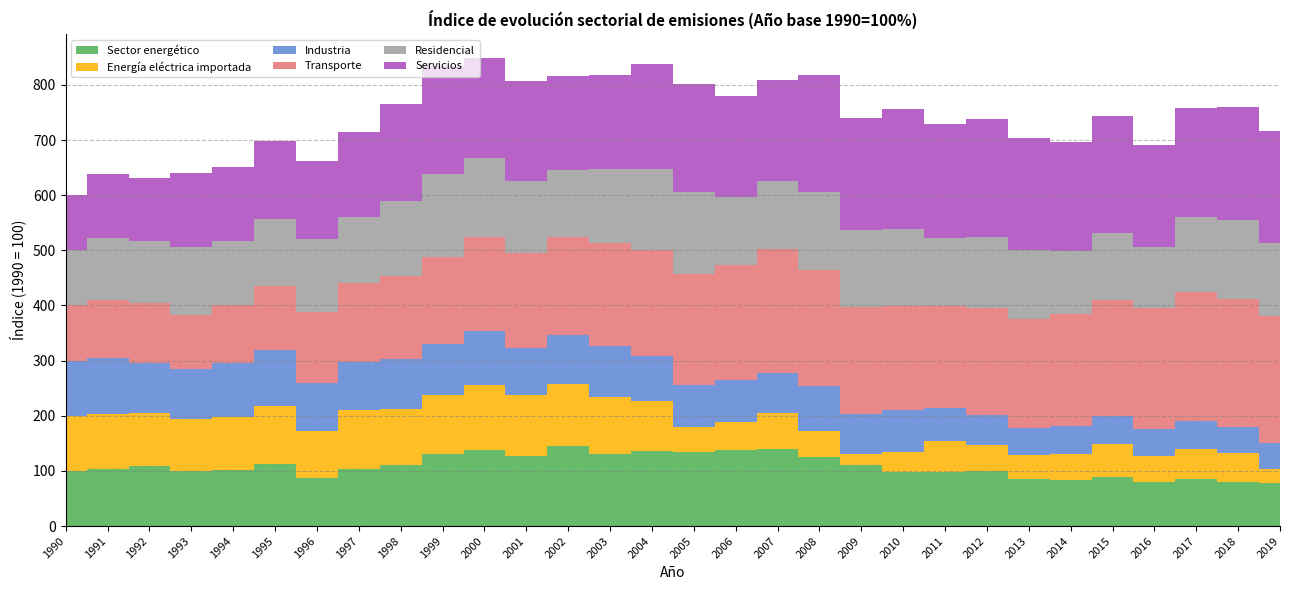

Reading left to right, list all the values displayed in this chart.

Sector energético: 1990=100.0	1991=102.7	1992=109.8	1993=100.2	1994=101.4	1995=112.9	1996=86.7	1997=102.6	1998=110.5	1999=130.8	2000=138.2	2001=126.8	2002=145.7	2003=131.3	2004=136.7	2005=134.9	2006=138.3	2007=139.9	2008=125.7	2009=111.1	2010=98.7	2011=97.5	2012=100.7	2013=84.8	2014=83.2	2015=89.0	2016=80.0	2017=84.7	2018=80.6	2019=78.0
Energía eléctrica importada: 1990=100.0	1991=101.1	1992=95.3	1993=93.2	1994=96.2	1995=104.3	1996=84.9	1997=107.7	1998=102.0	1999=107.2	2000=117.6	2001=111.3	2002=111.2	2003=103.3	2004=89.8	2005=44.7	2006=50.3	2007=65.4	2008=46.6	2009=20.3	2010=35.8	2011=56.6	2012=45.4	2013=43.5	2014=48.3	2015=60.1	2016=46.9	2017=54.8	2018=51.2	2019=26.3
Industria: 1990=100.0	1991=100.5	1992=90.9	1993=92.3	1994=97.4	1995=101.4	1996=88.6	1997=88.0	1998=91.0	1999=92.0	2000=97.4	2001=84.8	2002=88.9	2003=92.8	2004=81.6	2005=75.7	2006=75.9	2007=73.1	2008=82.4	2009=72.2	2010=76.4	2011=60.8	2012=55.5	2013=49.8	2014=50.6	2015=50.0	2016=49.4	2017=51.3	2018=48.1	2019=46.6
Transporte: 1990=100.0	1991=104.8	1992=109.2	1993=96.9	1994=105.1	1995=116.7	1996=128.7	1997=142.1	1998=149.9	1999=158.6	2000=171.1	2001=173.0	2002=177.8	2003=185.1	2004=192.5	2005=201.3	2006=209.3	2007=223.8	2008=210.4	2009=194.5	2010=187.3	2011=184.2	2012=194.3	2013=196.8	2014=203.4	2015=210.4	2016=220.0	2017=234.0	2018=230.9	2019=229.5
Residencial: 1990=100.0	1991=112.5	1992=112.3	1993=122.9	1994=117.2	1995=122.0	1996=130.9	1997=120.1	1998=136.6	1999=149.0	2000=142.5	2001=129.9	2002=122.1	2003=134.6	2004=147.3	2005=149.7	2006=123.7	2007=124.2	2008=140.0	2009=138.3	2010=140.9	2011=122.9	2012=128.9	2013=124.8	2014=113.3	2015=120.9	2016=109.9	2017=136.1	2018=144.1	2019=133.0
Servicios: 1990=100.0	1991=117.7	1992=113.3	1993=134.6	1994=134.0	1995=140.4	1996=142.7	1997=153.6	1998=174.7	1999=197.3	2000=182.0	2001=181.9	2002=170.6	2003=171.2	2004=189.7	2005=195.4	2006=182.5	2007=181.6	2008=212.8	2009=202.8	2010=216.3	2011=207.6	2012=213.8	2013=203.9	2014=197.8	2015=212.1	2016=183.9	2017=197.8	2018=205.5	2019=202.9